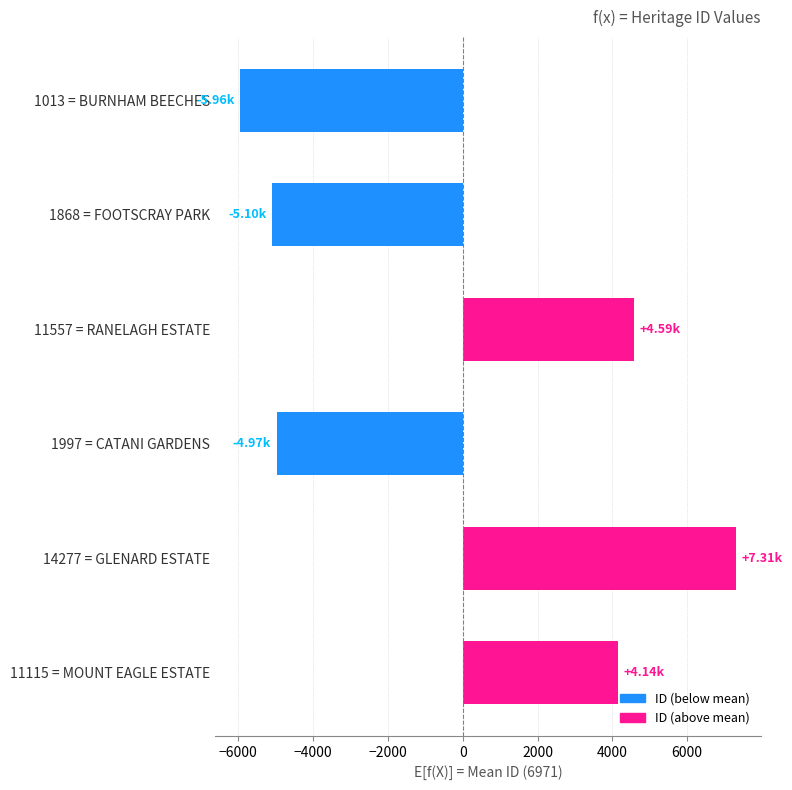

List the labels in order of value, smallest first.

1013 = BURNHAM BEECHES, 1868 = FOOTSCRAY PARK, 1997 = CATANI GARDENS, 11115 = MOUNT EAGLE ESTATE, 11557 = RANELAGH ESTATE, 14277 = GLENARD ESTATE